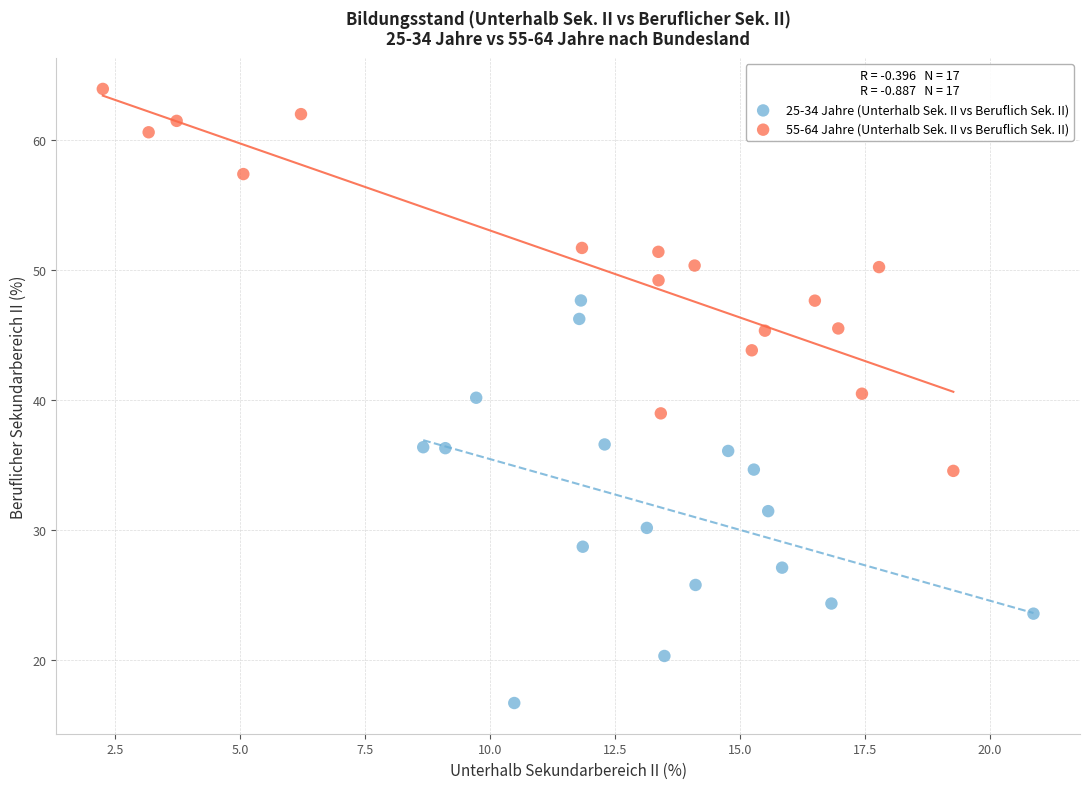

Which series has the widest spread of Y values?

25-34 Jahre (Unterhalb Sek. II vs Beruflich Sek. II)